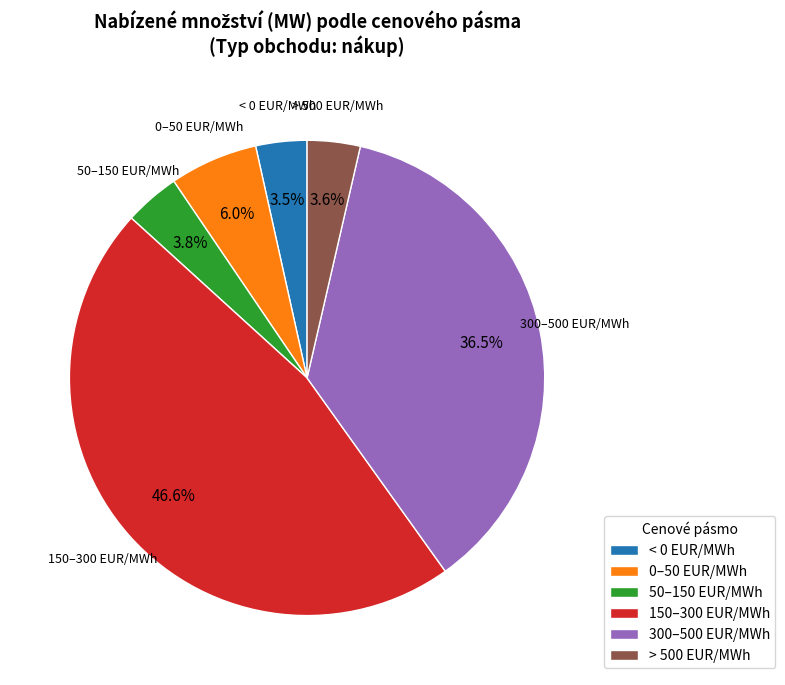

Is the sum of < 0 EUR/MWh and 0–50 EUR/MWh greater than half?

No